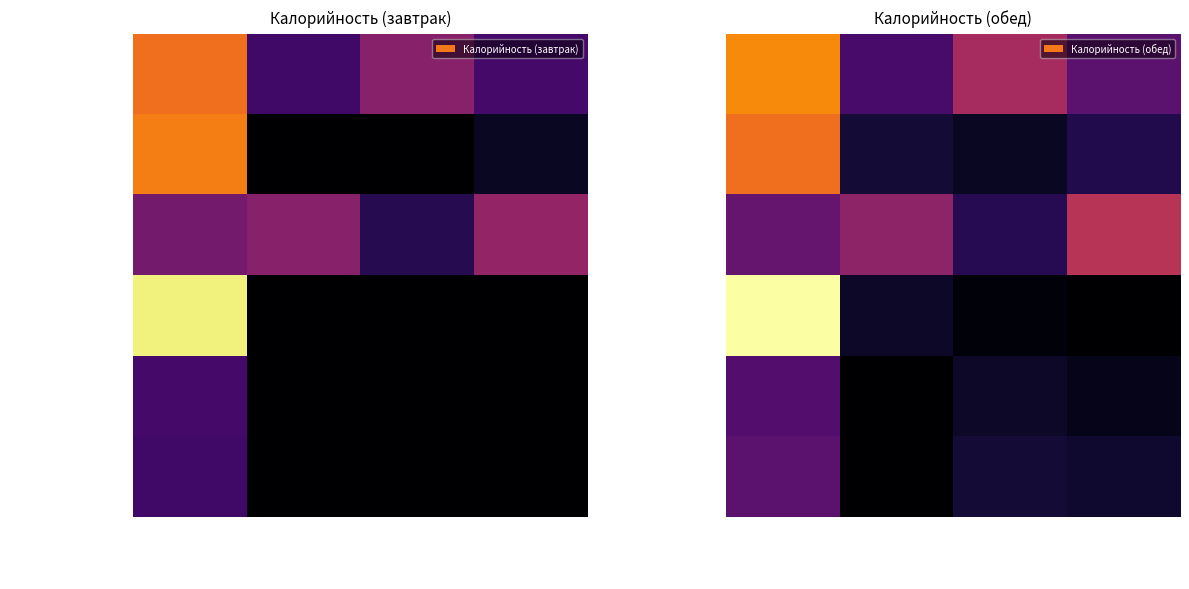

What is the difference between the maximum and second lowest values in the Щи из свежей капусты series?

59.0